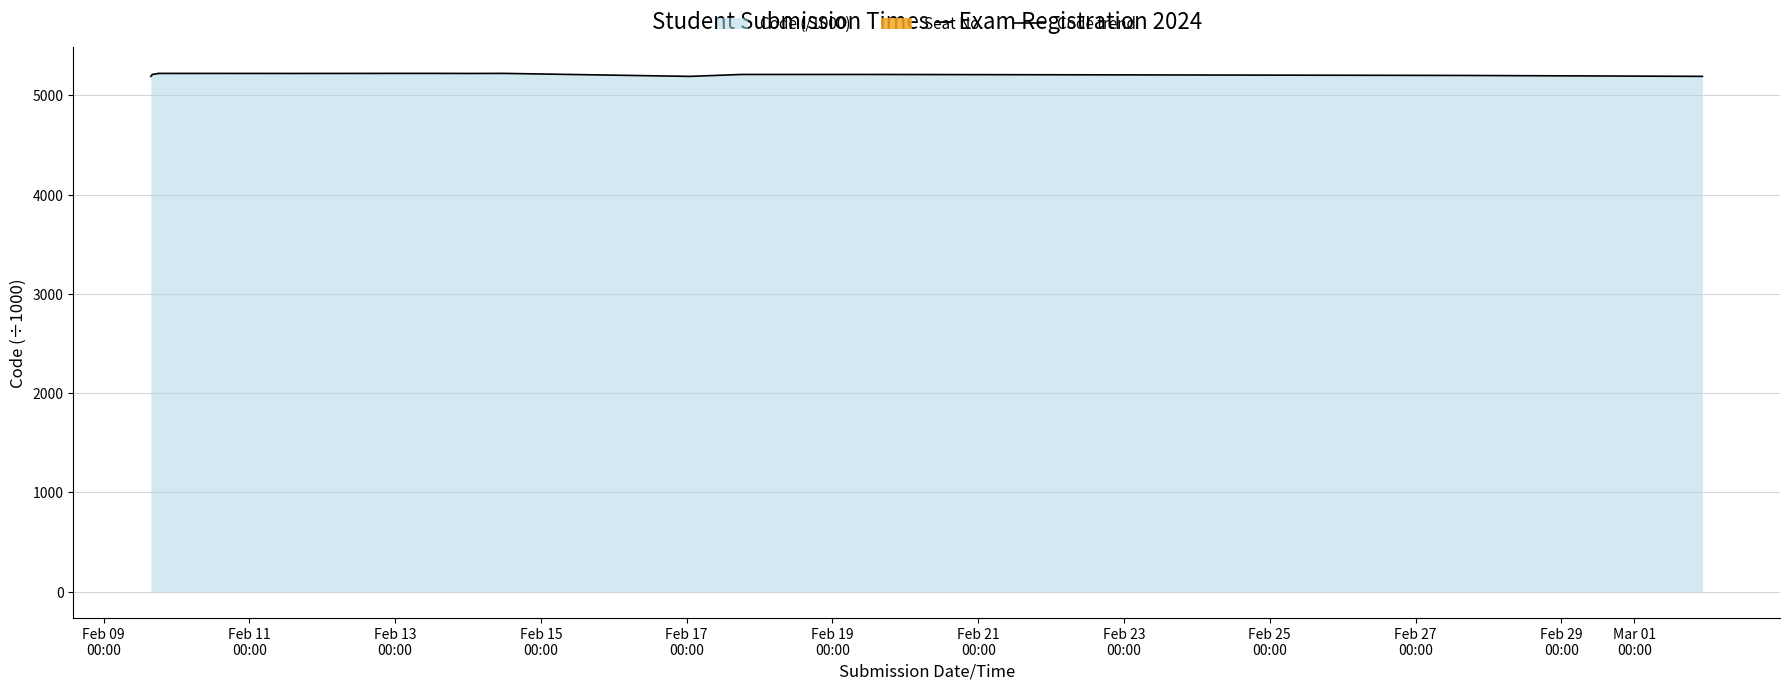

What is the minimum value for Code trend?

5190.7